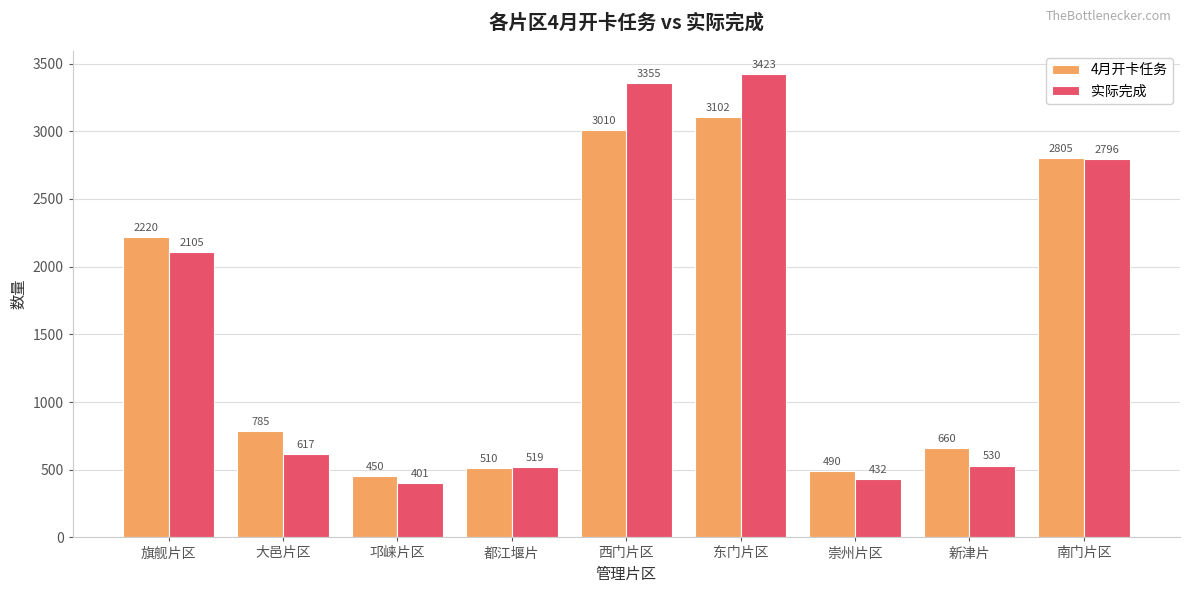

List the series in order of their overall mean, lowest first.

4月开卡任务, 实际完成